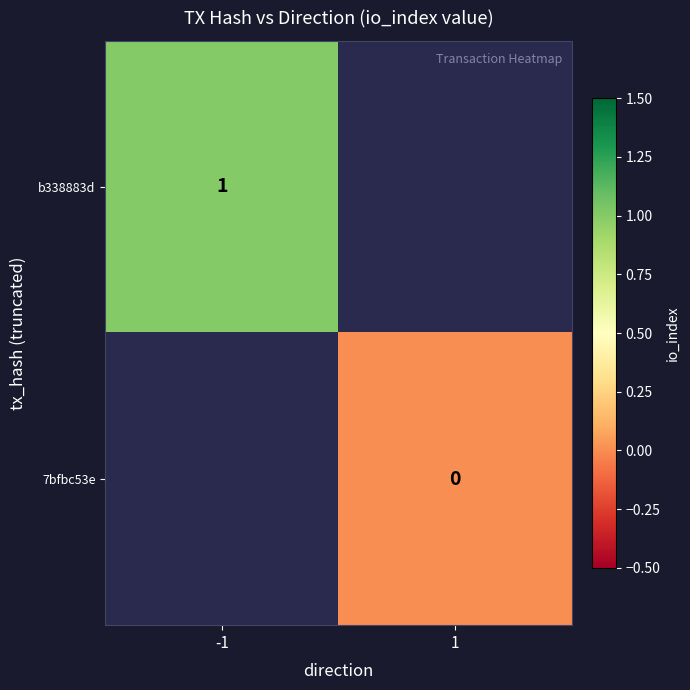

True or false: b338883d has a value of 2 at -1.

False